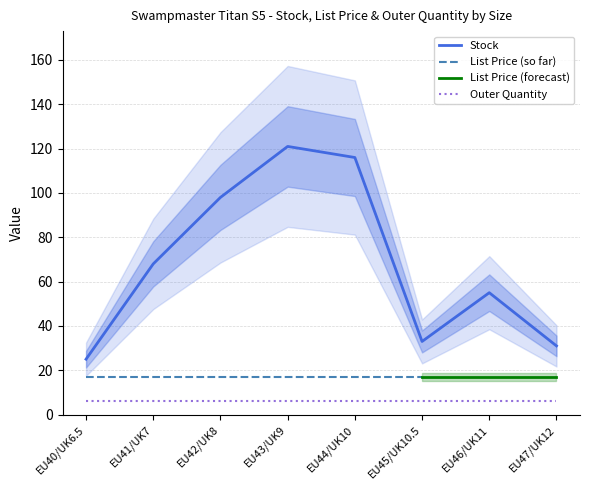

Is this an area chart (filled region under the line)?

No